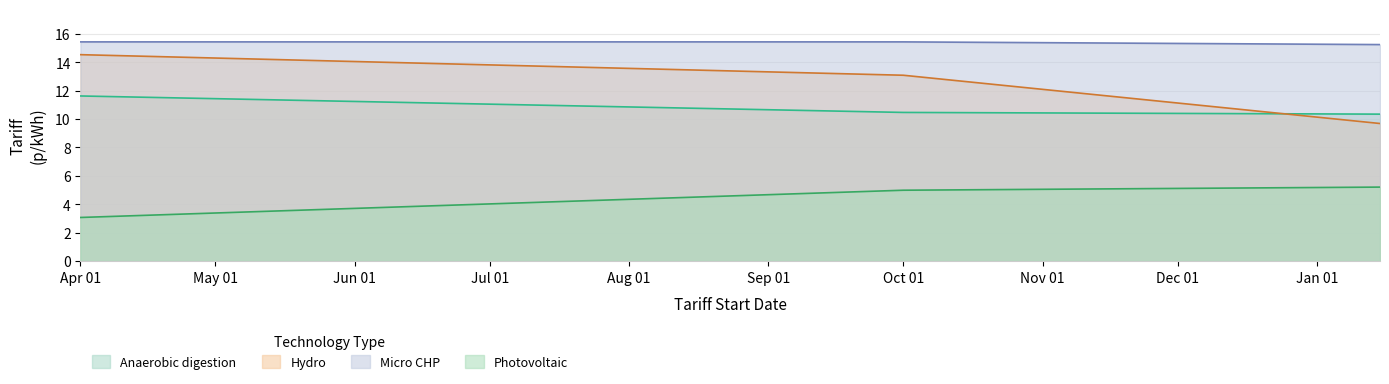

Rank the series by their maximum value, from highest to lowest.

Micro CHP, Hydro, Anaerobic digestion, Photovoltaic